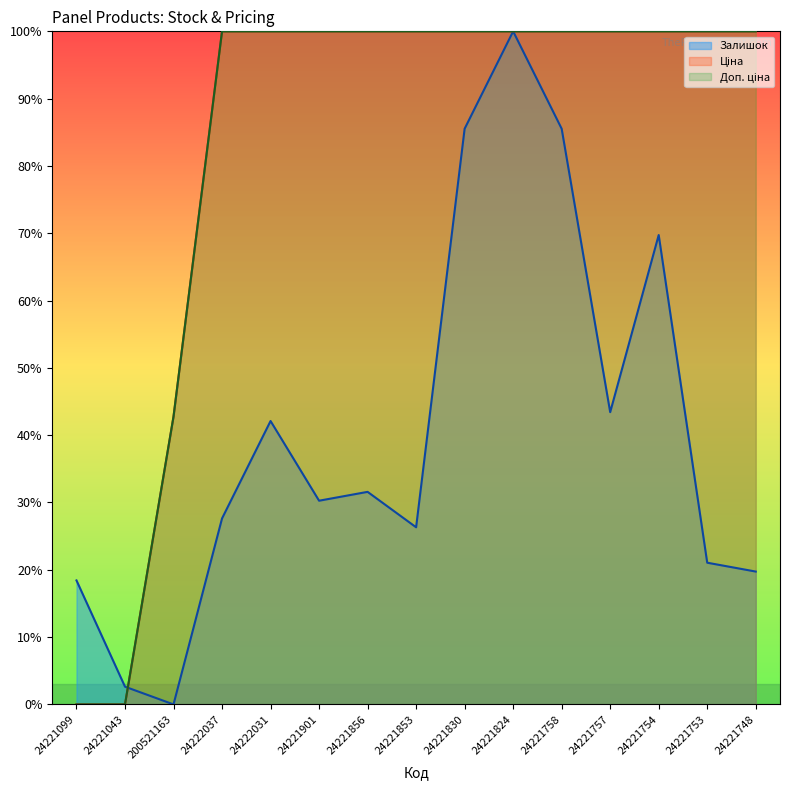

How many intersections are there between Ціна and Залишок?

1